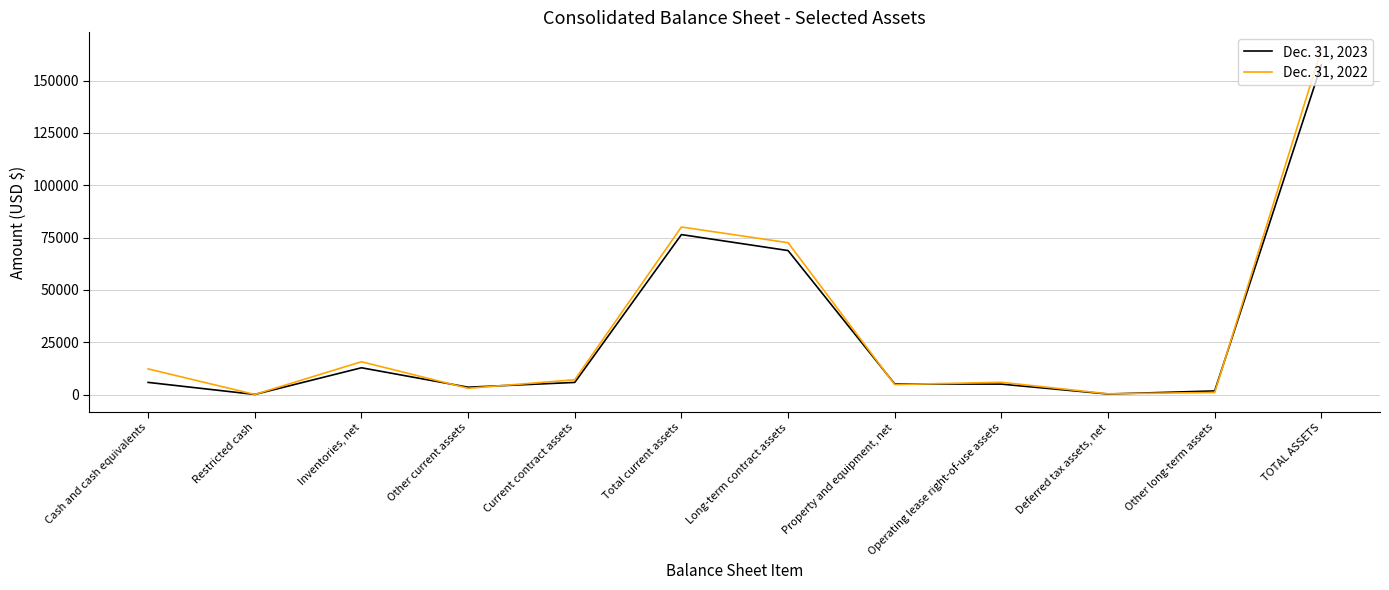

Where is Dec. 31, 2023 nearest to the value 78807?

Total current assets